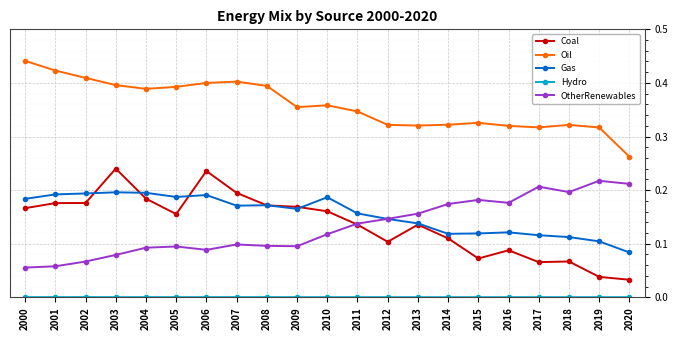

True or false: Gas has more than 2 points higher than both neighbors.

True